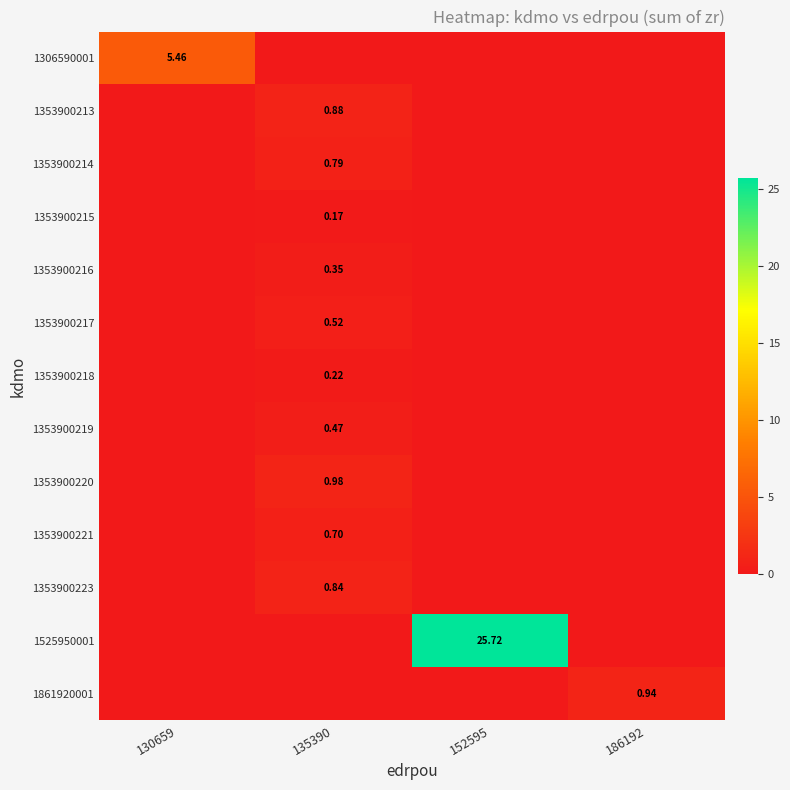

Count the 1353900218 values in the range 0 to 1.

4